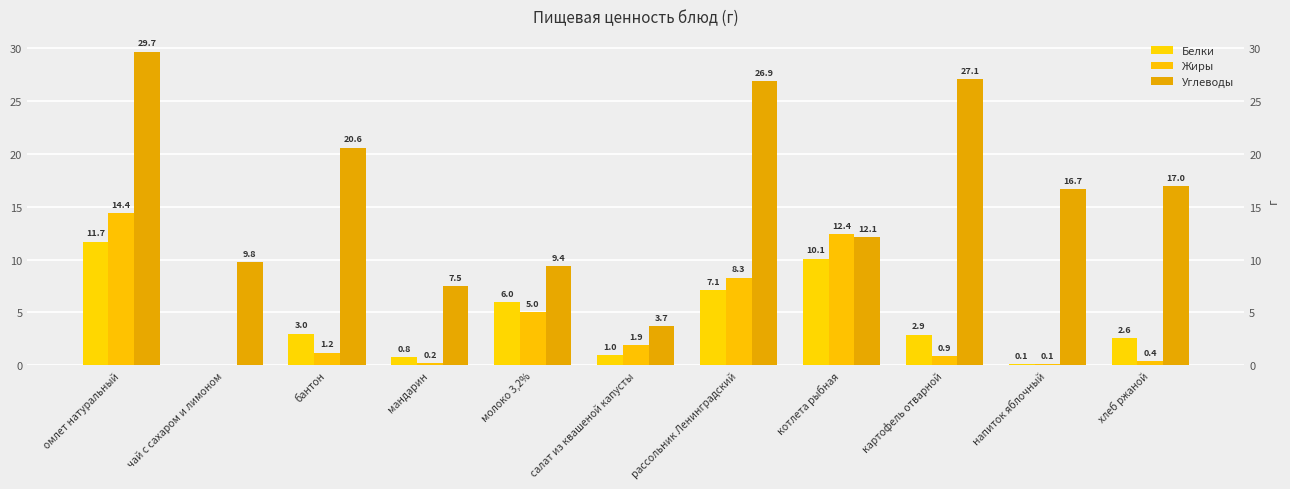

What is the label of the 11th bar from the left?

хлеб ржаной